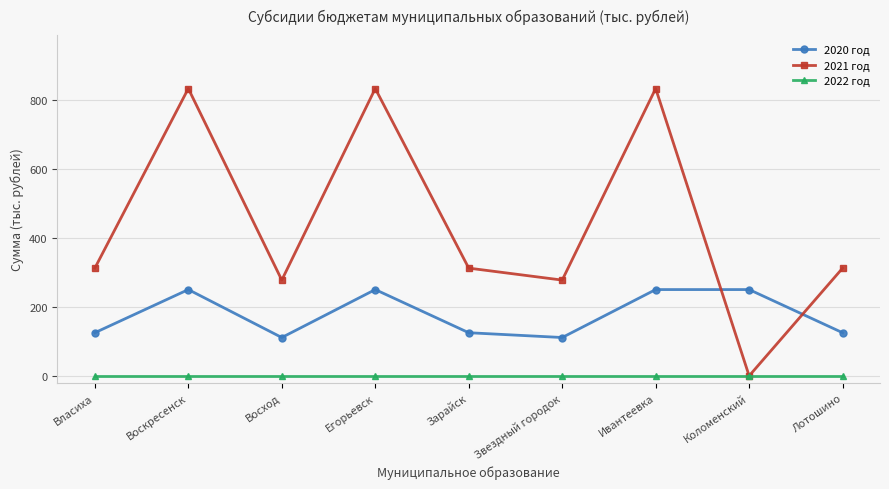

What is the maximum value shown in the chart?

834.0